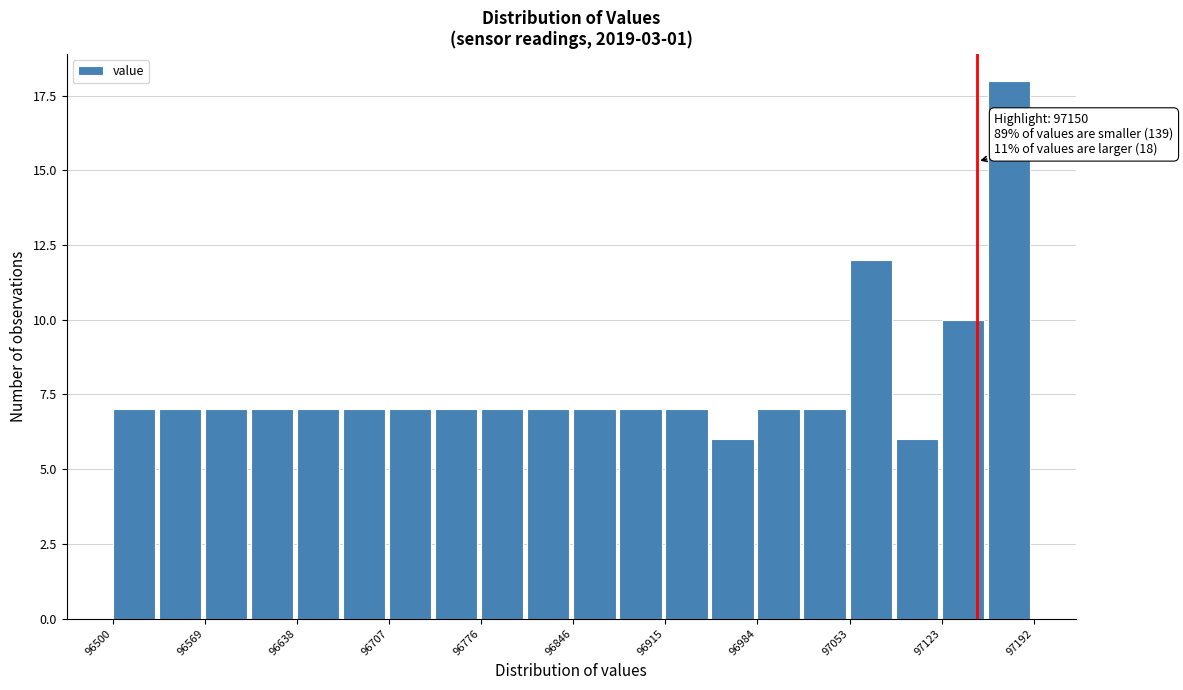

Around what value on the x-axis is the tallest bar? Give the approximate position of its centre, as read against the axis.

97170